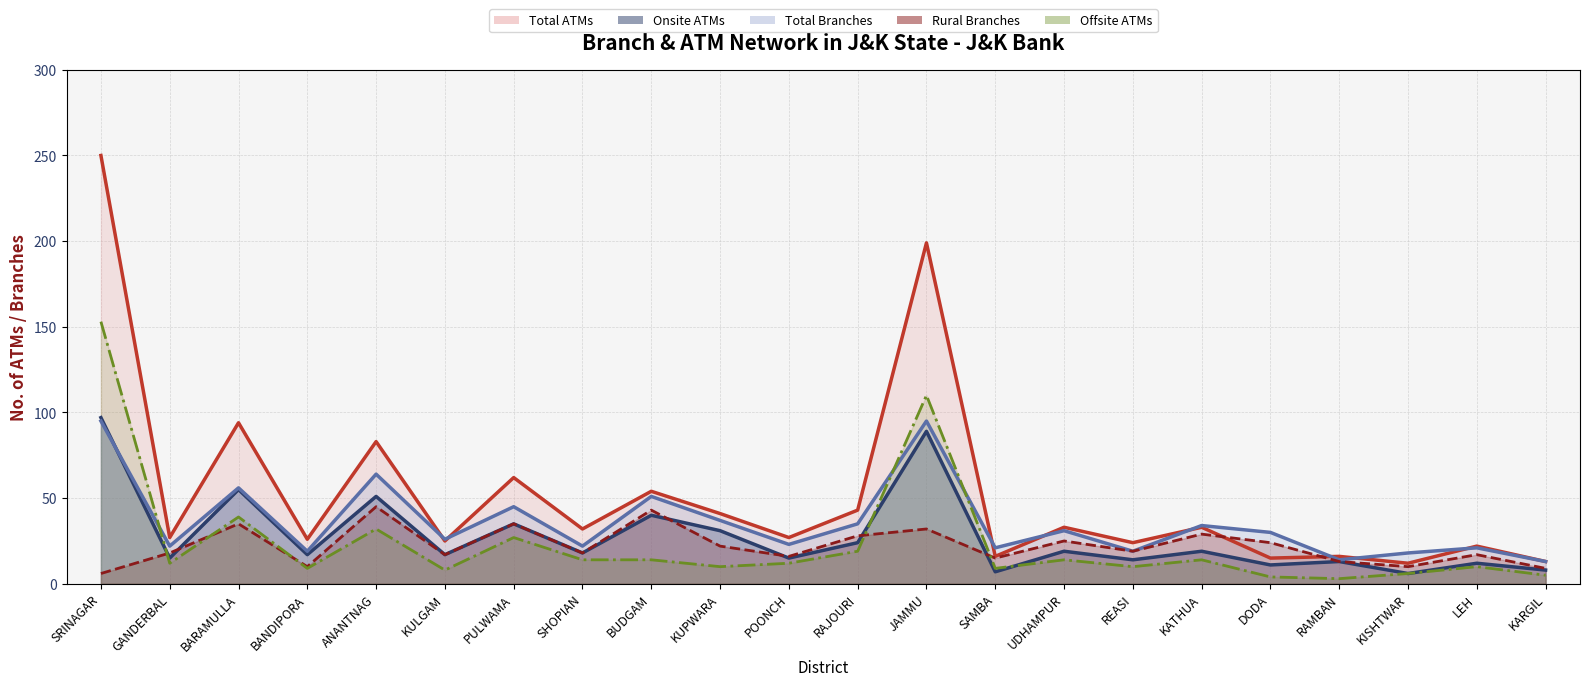

What is the label of the 7th point from the left?

PULWAMA